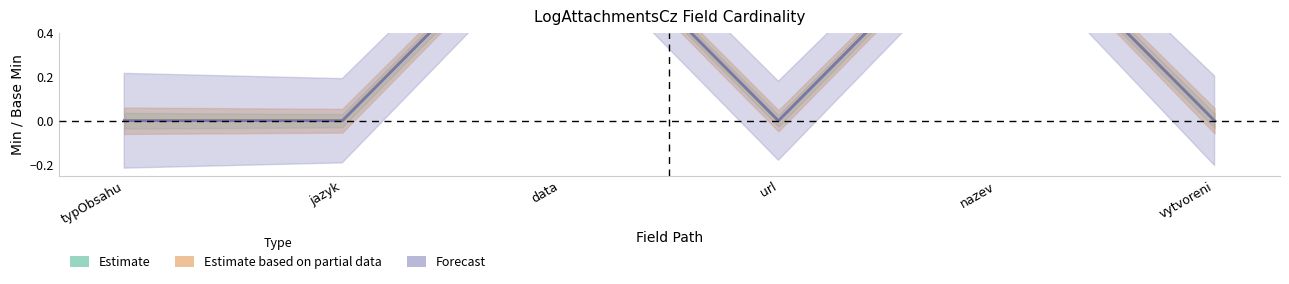

How many interior local valleys does the Min series have?

1